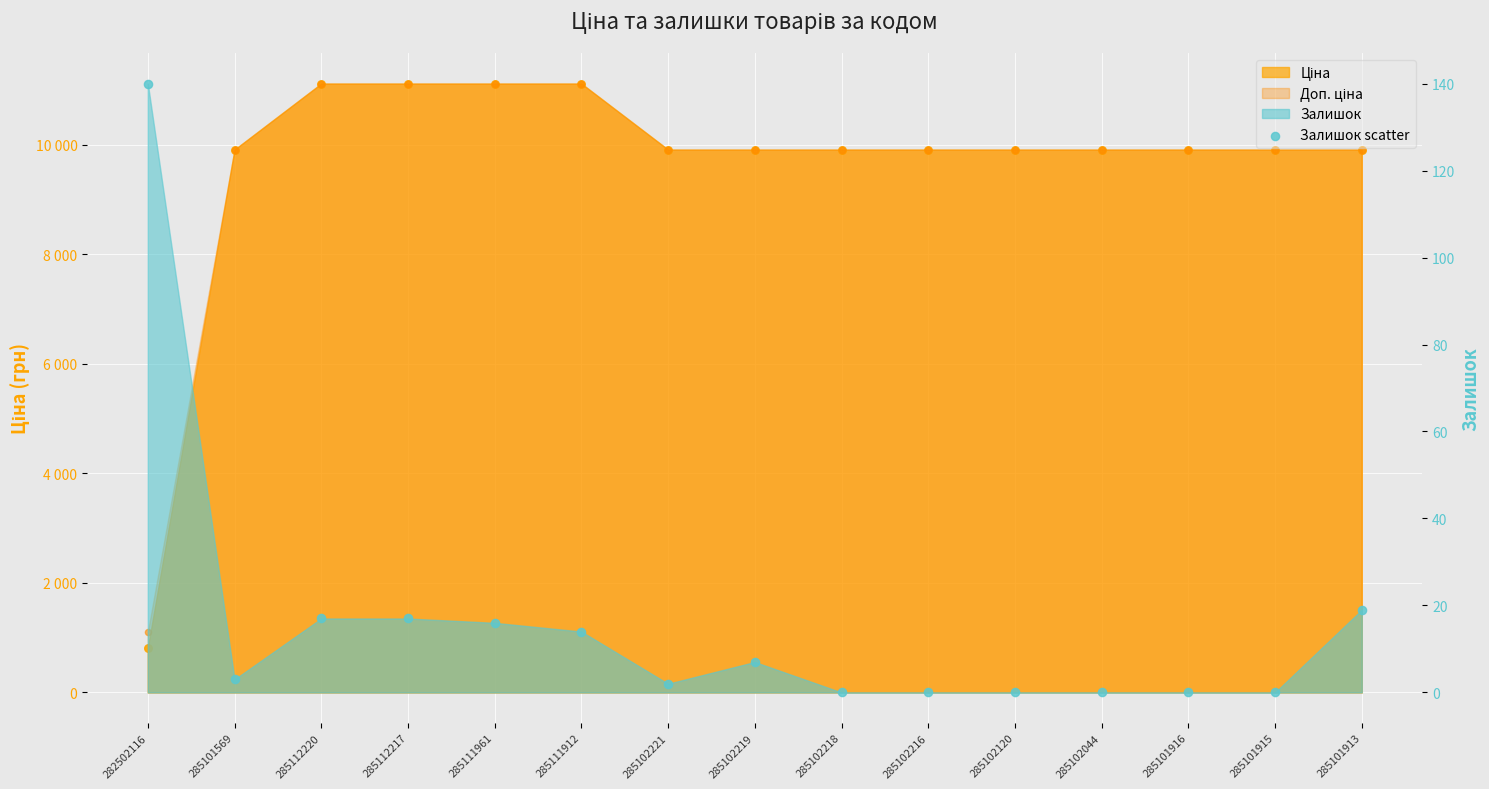

Which has a higher value, 285102219 or 285112220?

285112220